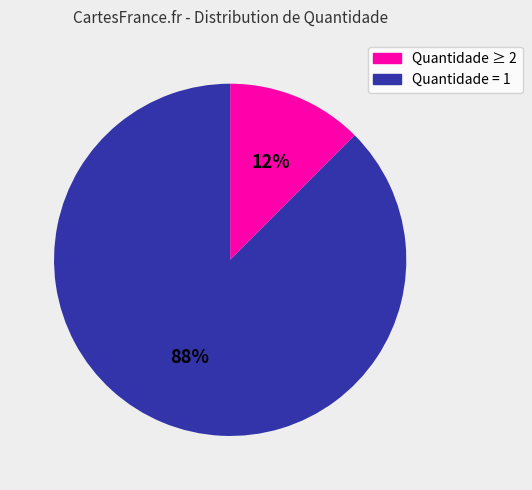

Does any single category account for the majority?

Yes